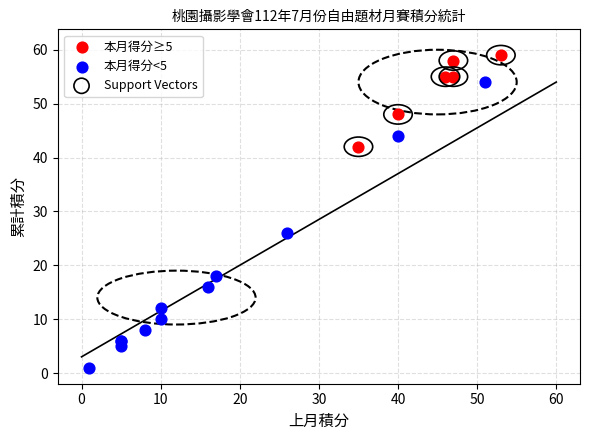

Which series contains the highest Y value?

本月得分≥5